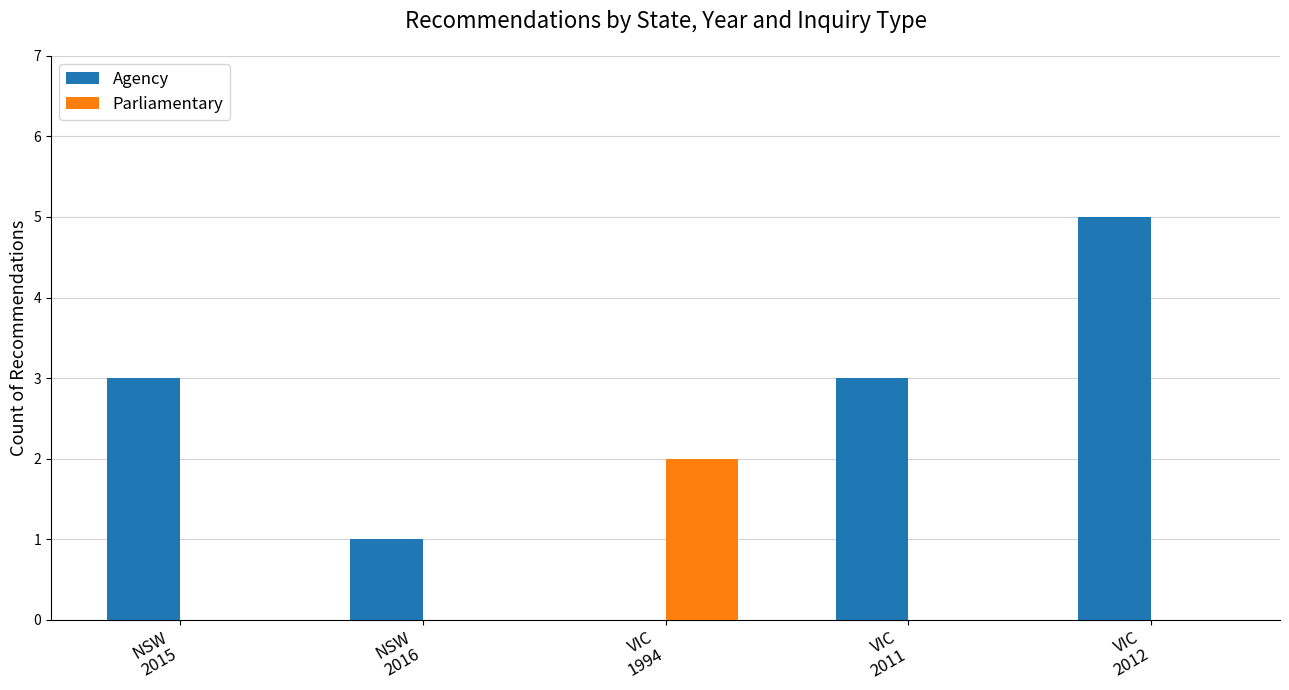

How many values in Agency are above zero?

4